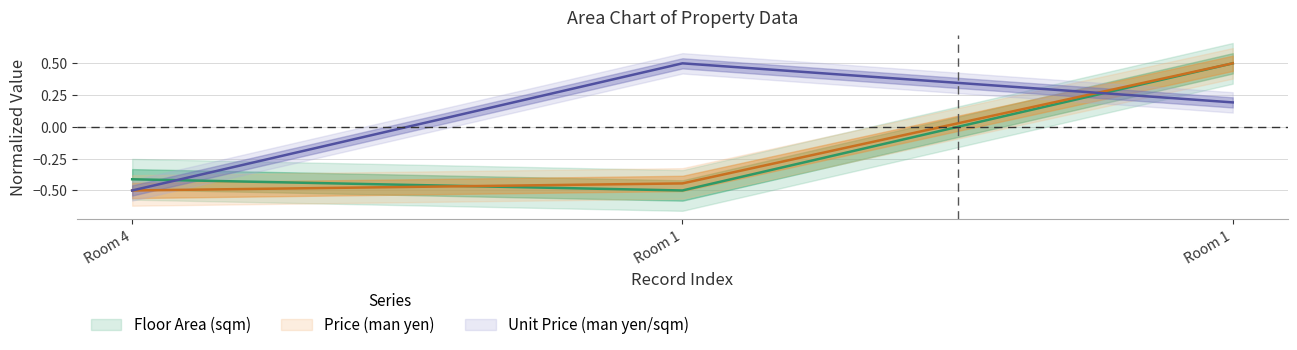

What is the total value across all series at Room 4?

-1.4